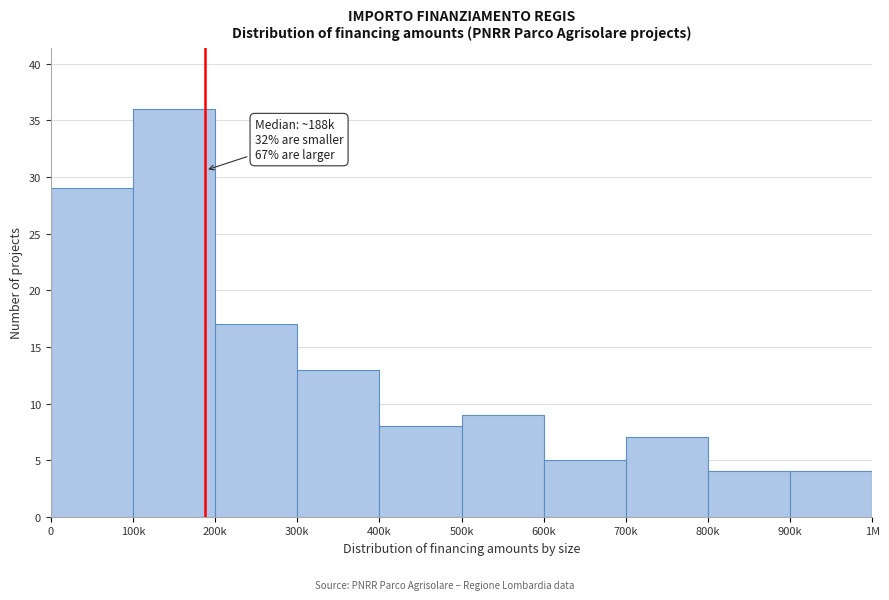

Reading left to right, what are all the values shown in this chart?

0=29	100k=36	200k=17	300k=13	400k=8	500k=9	600k=5	700k=7	800k=4	900k=4